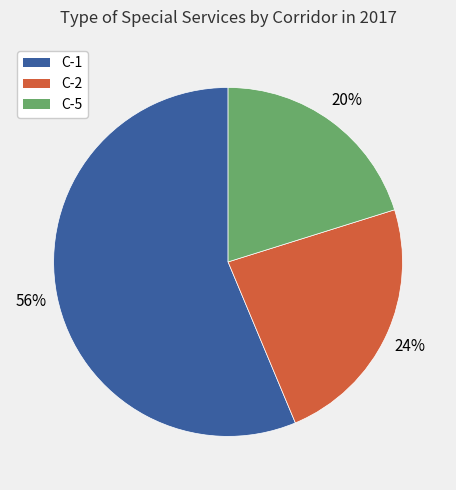

Does any single category account for the majority?

Yes